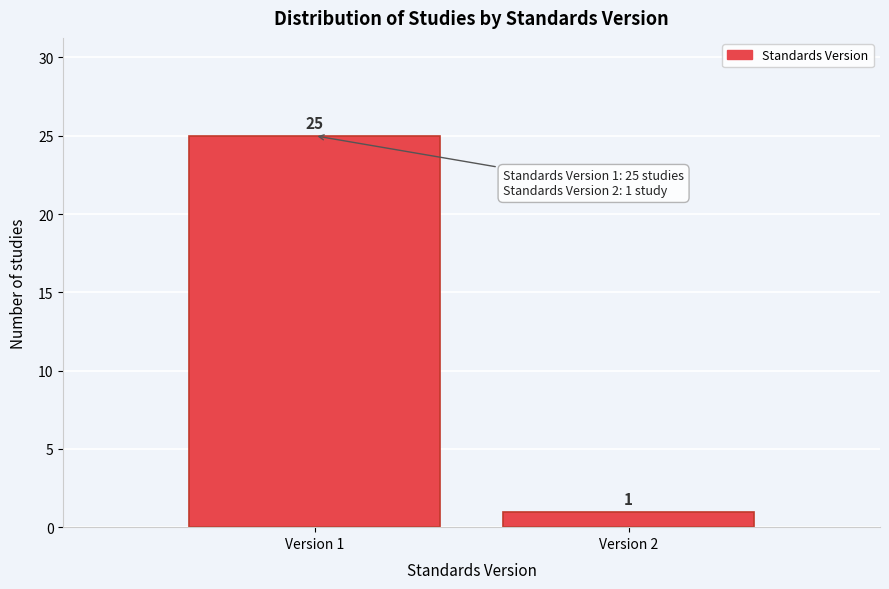

Reading left to right, extract all data points from this chart.

25	1